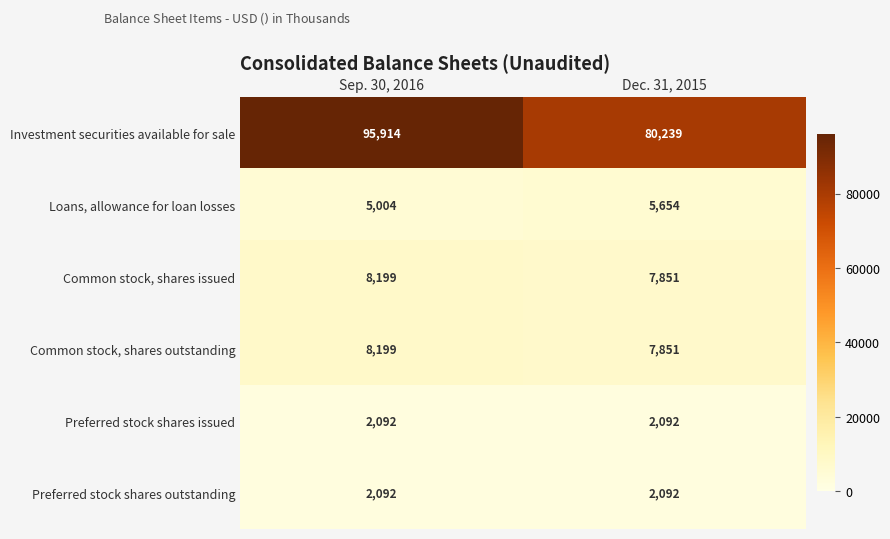

Reading left to right, list all the values displayed in this chart.

Investment securities available for sale: 95914	80239
Loans, allowance for loan losses: 5004	5654
Common stock, shares issued: 8199	7851
Common stock, shares outstanding: 8199	7851
Preferred stock shares issued: 2092	2092
Preferred stock shares outstanding: 2092	2092